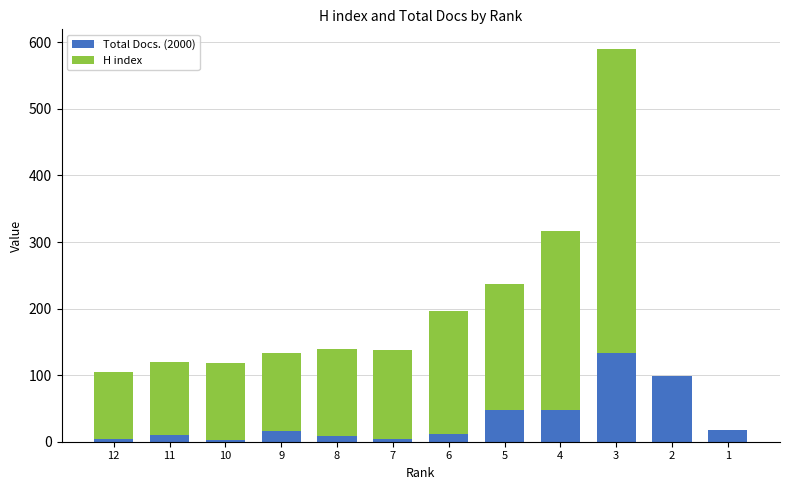

What is the sum of all Total Docs. (2000) values?

401